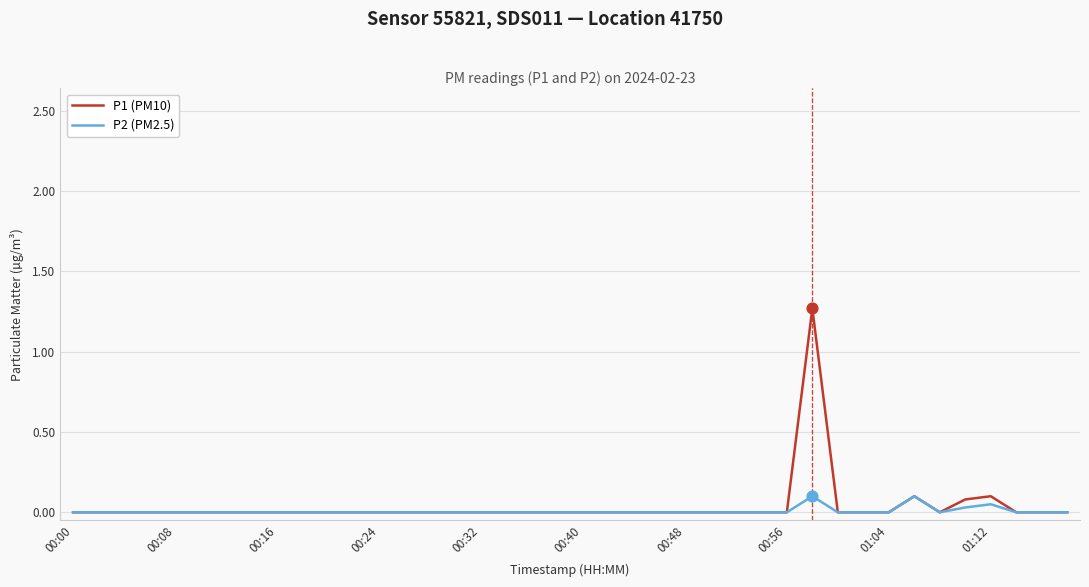

Rank the series by their maximum value, from lowest to highest.

P2 (PM2.5), P1 (PM10)